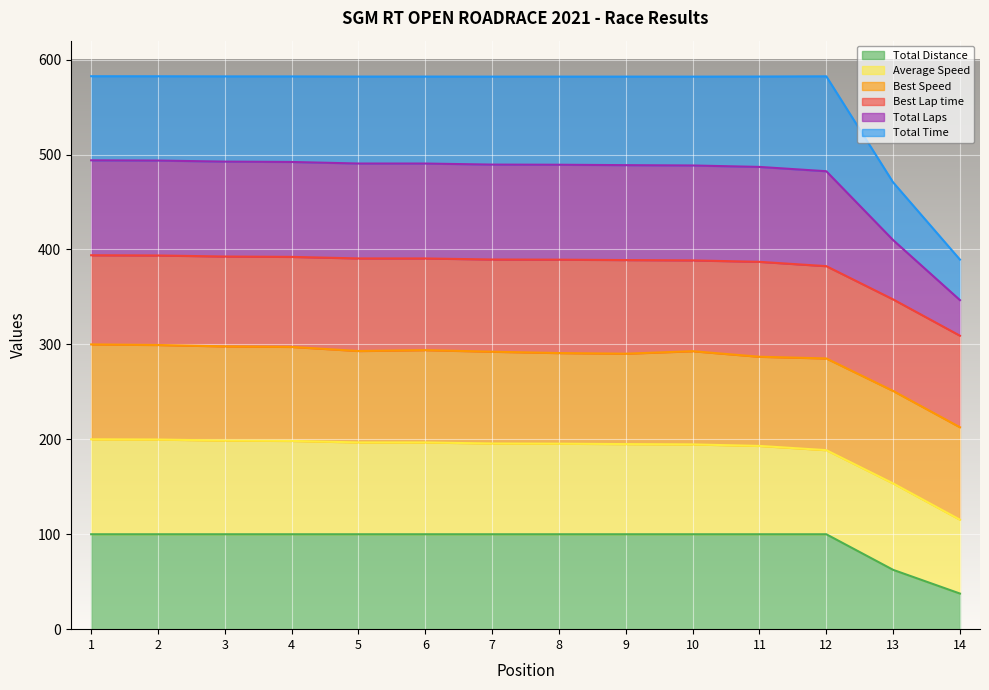

What is the difference between the maximum and minimum values in the Total Distance series?

147.3